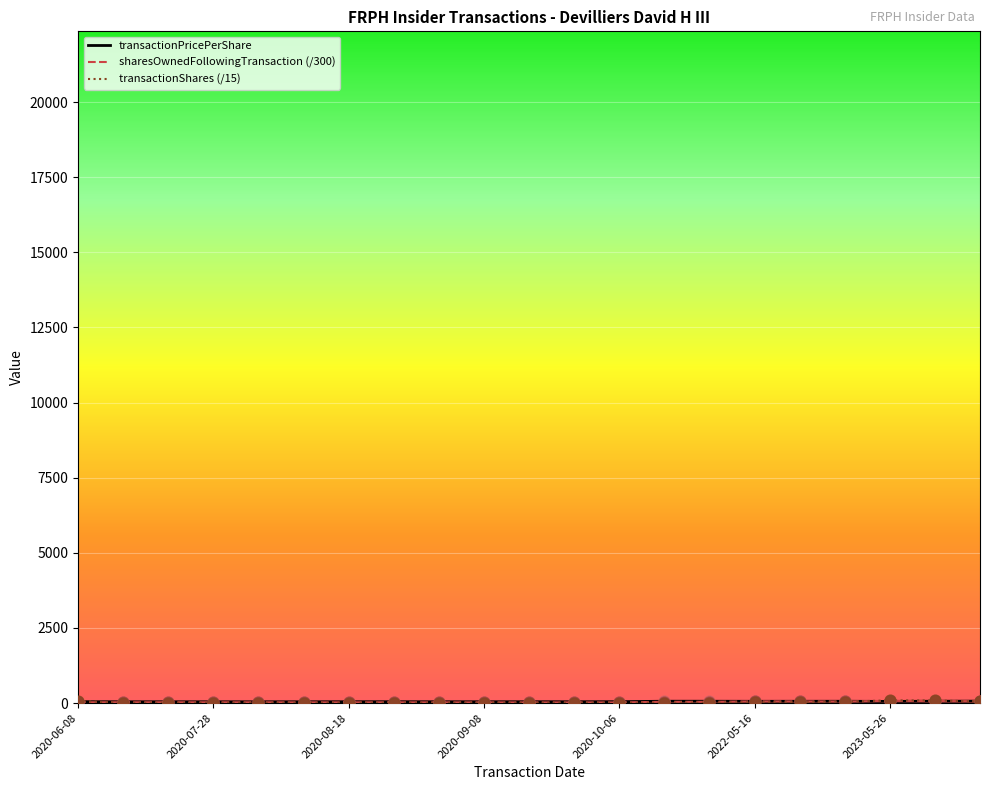

How many lines are shown in the chart?

3